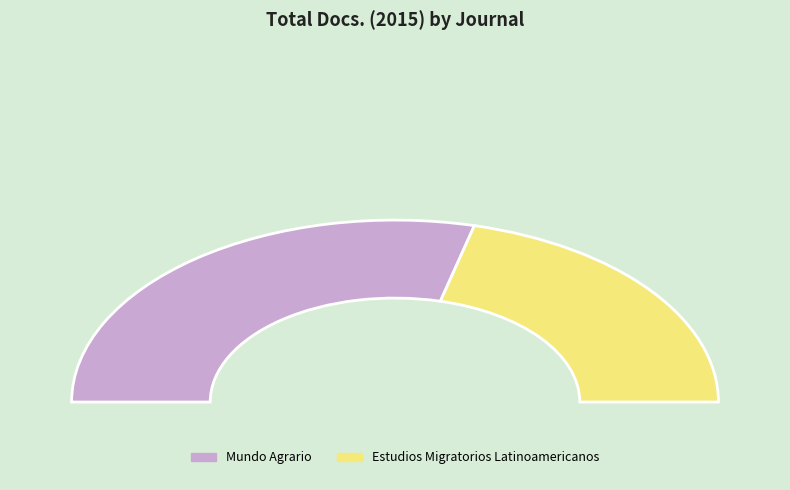

What is the change in value from Mundo Agrario to Estudios Migratorios Latinoamericanos?

-3